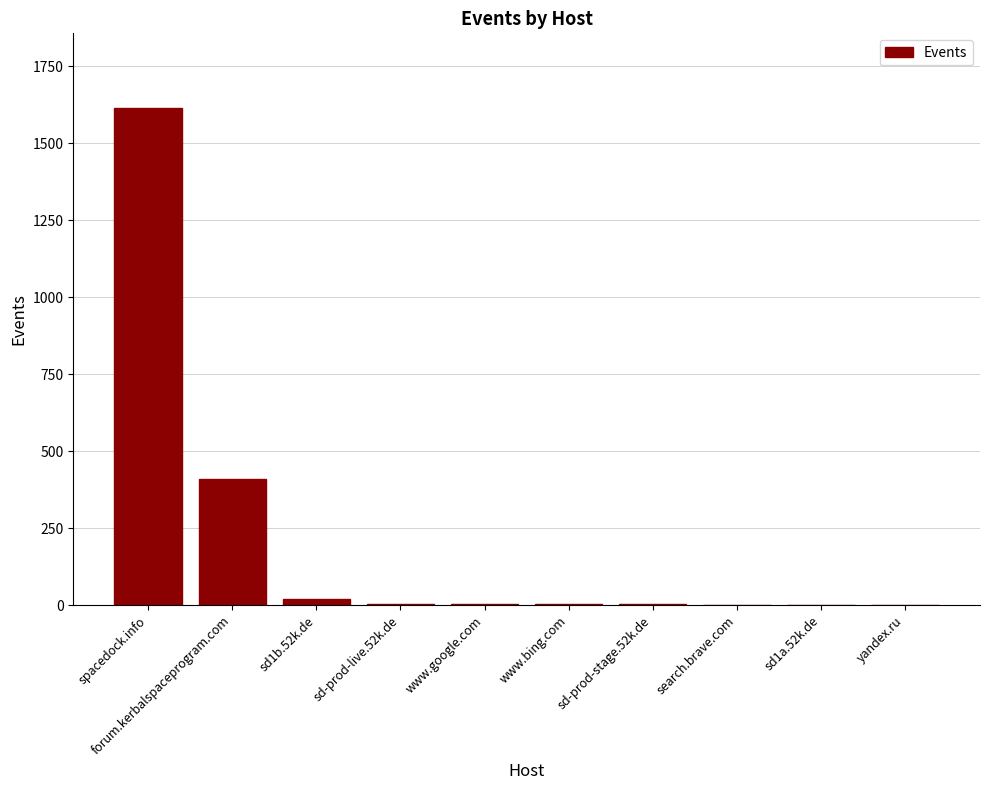

How many series are shown in this chart?

1